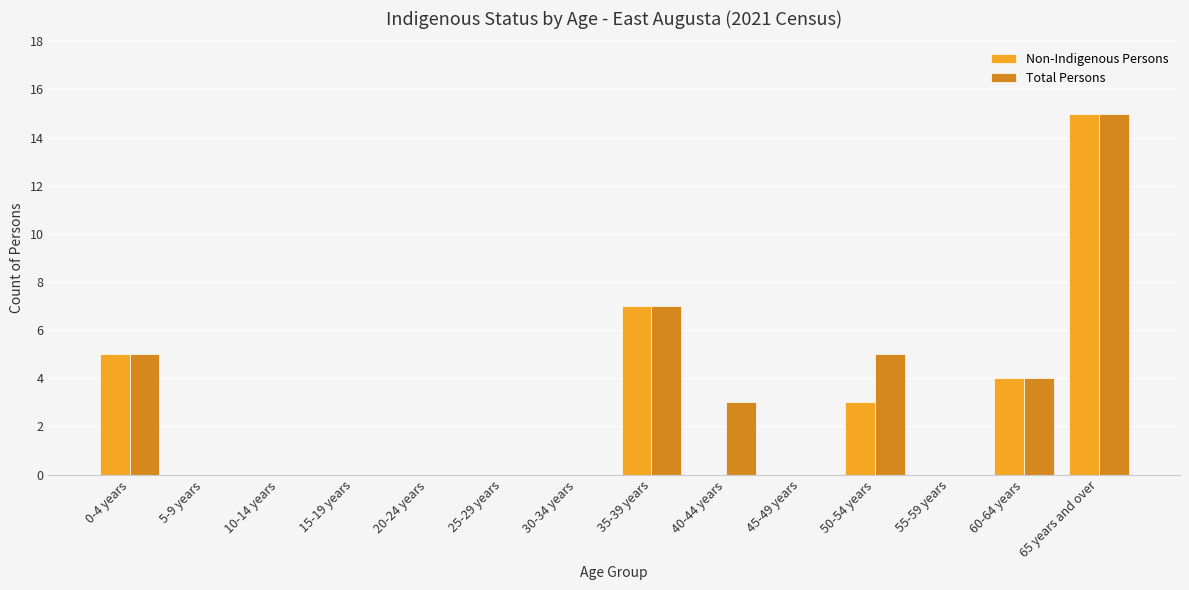

What is the sum of the Non-Indigenous Persons values at 15-19 years and 35-39 years?

7